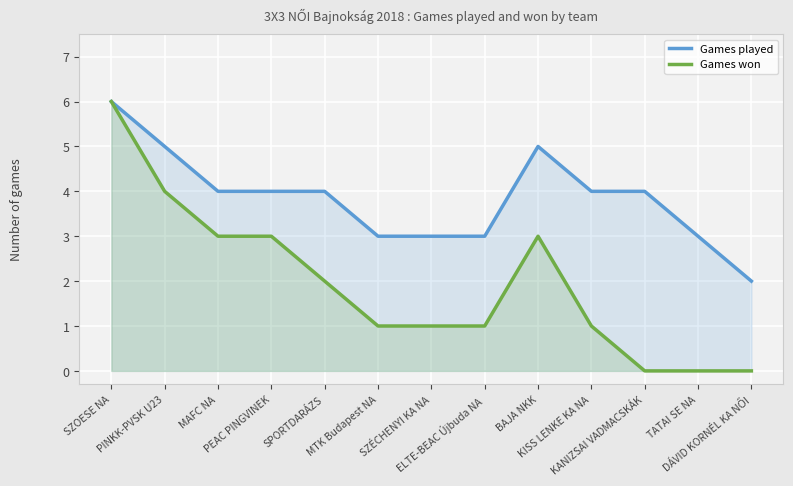

Is it true that Games won equals -3 at DÁVID KORNÉL KA NŐI?

False